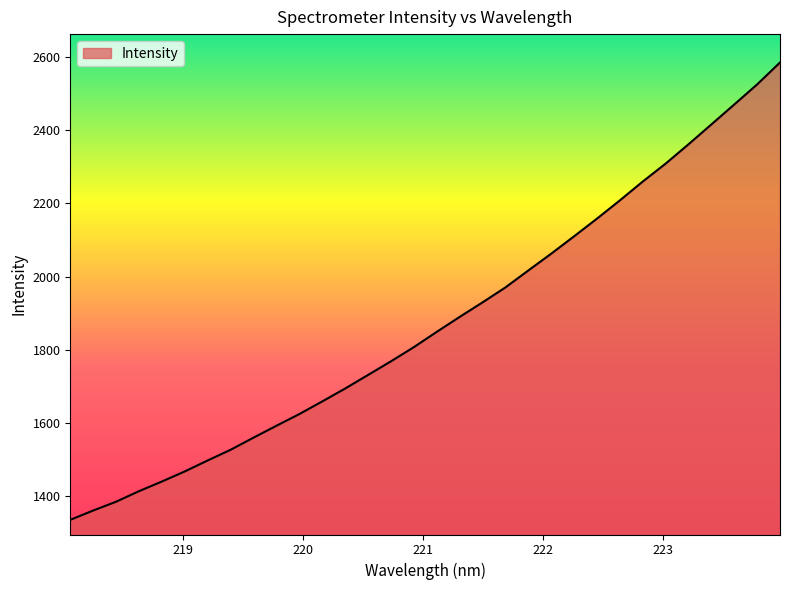

How many lines are shown in the chart?

1